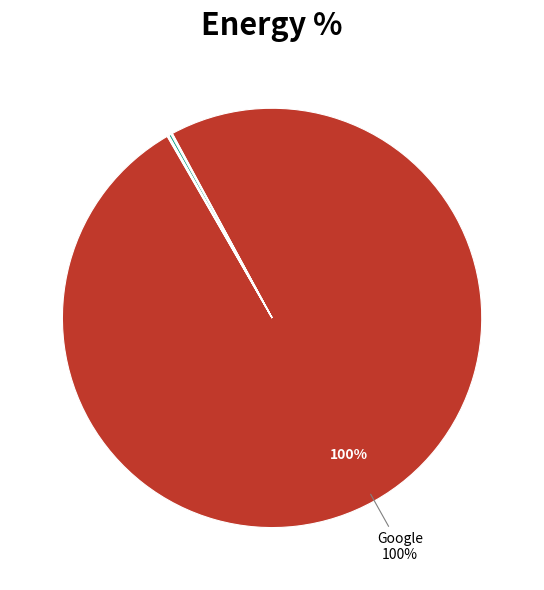

Does any single category account for the majority?

Yes